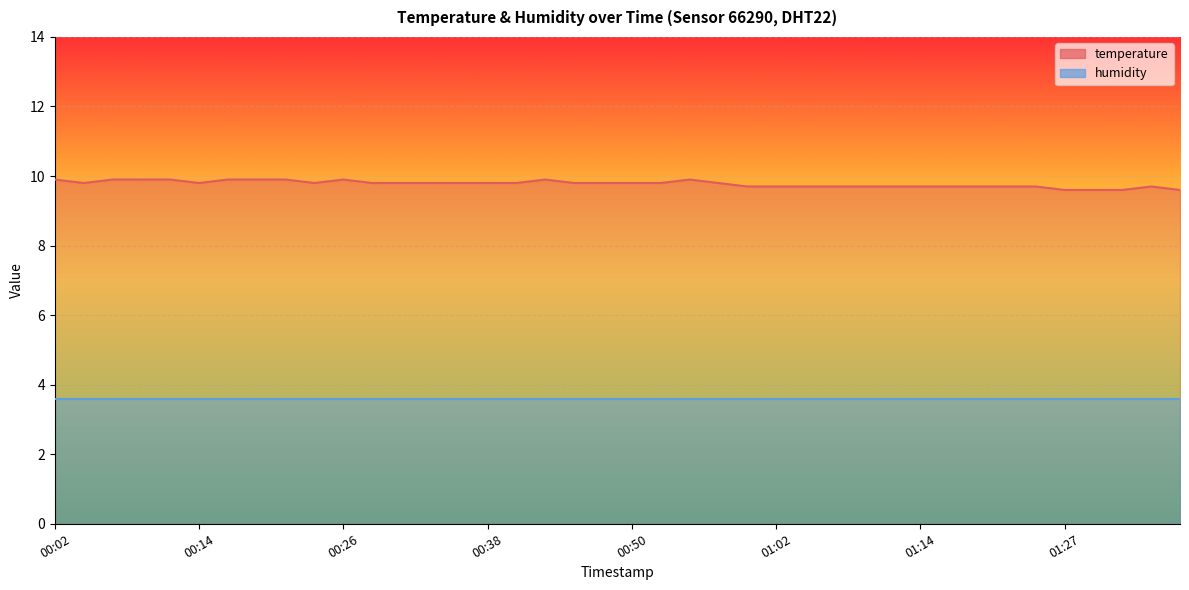

Rank the categories by value from lowest to highest.

01:27, 01:29, 01:31, 01:36, 01:00, 01:02, 01:05, 01:07, 01:10, 01:12, 01:14, 01:17, 01:19, 01:22, 01:24, 01:34, 00:04, 00:14, 00:23, 00:28, 00:31, 00:33, 00:35, 00:38, 00:40, 00:45, 00:48, 00:50, 00:53, 00:57, 00:02, 00:06, 00:09, 00:11, 00:16, 00:18, 00:21, 00:26, 00:43, 00:55